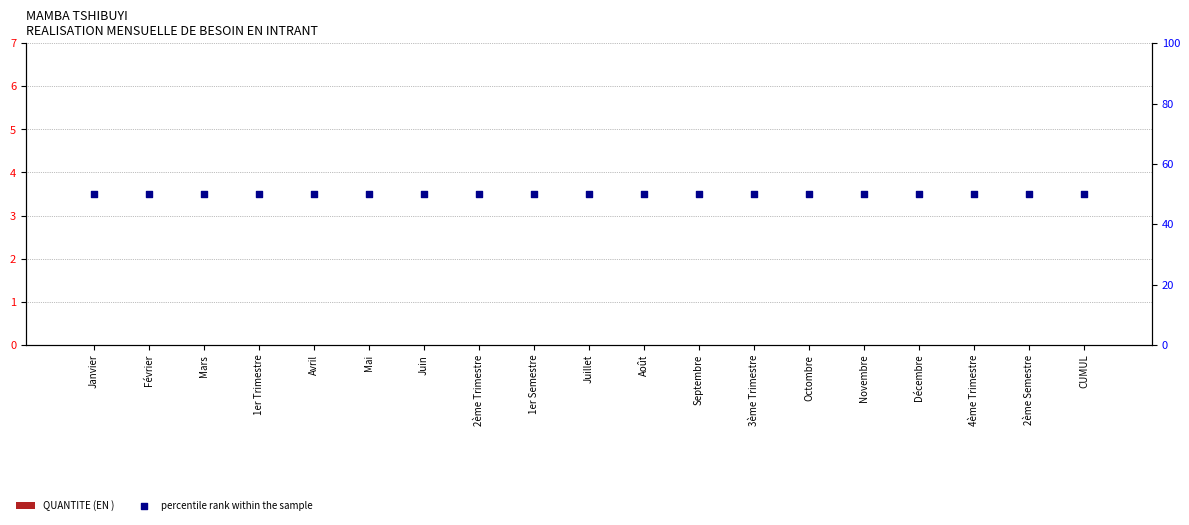

At how many categories does at least one series exceed 27?

19